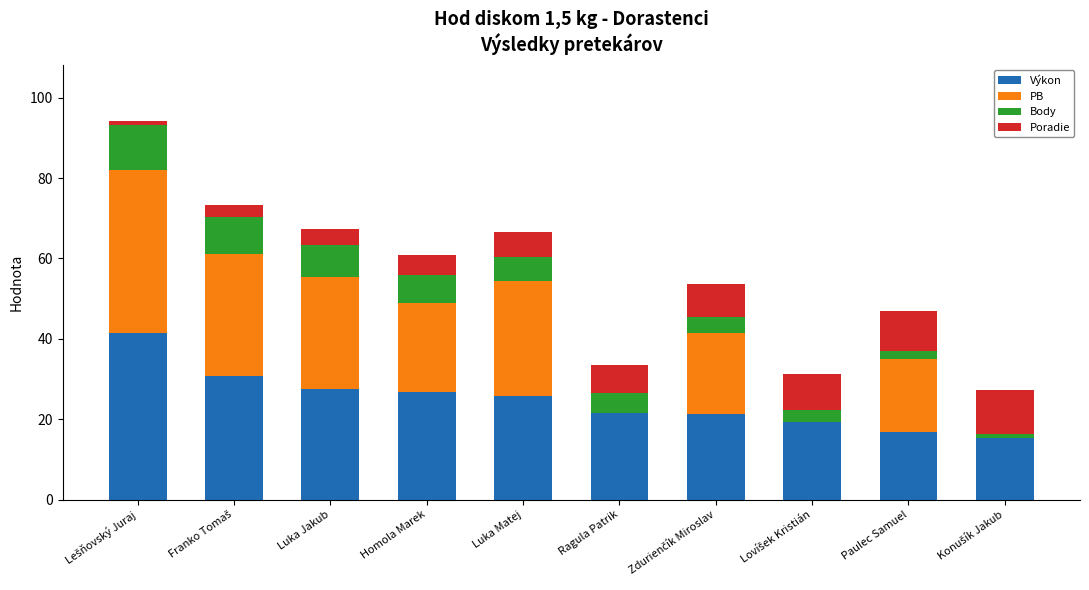

Is it true that Výkon equals 16.8 at Paulec Samuel?

True